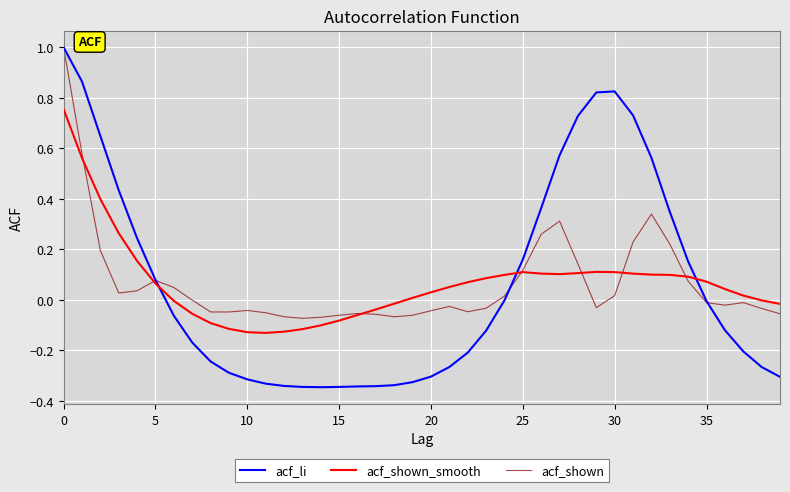

Which series has the largest range (max minus min)?

acf_li